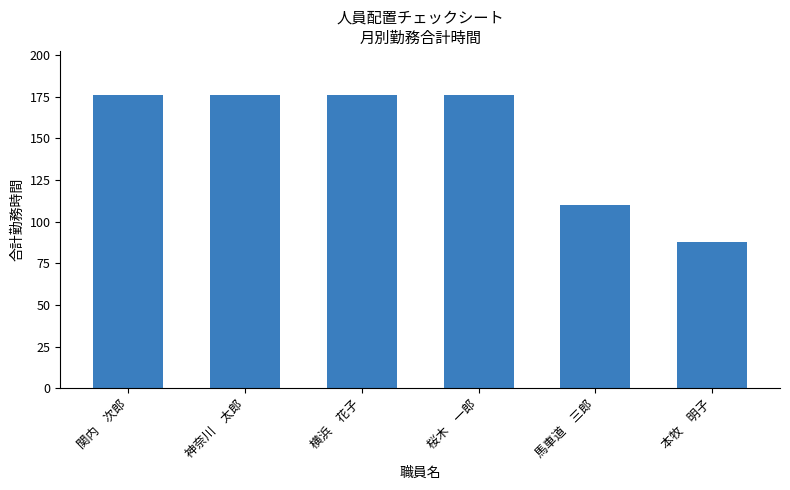

How many series are shown in this chart?

1